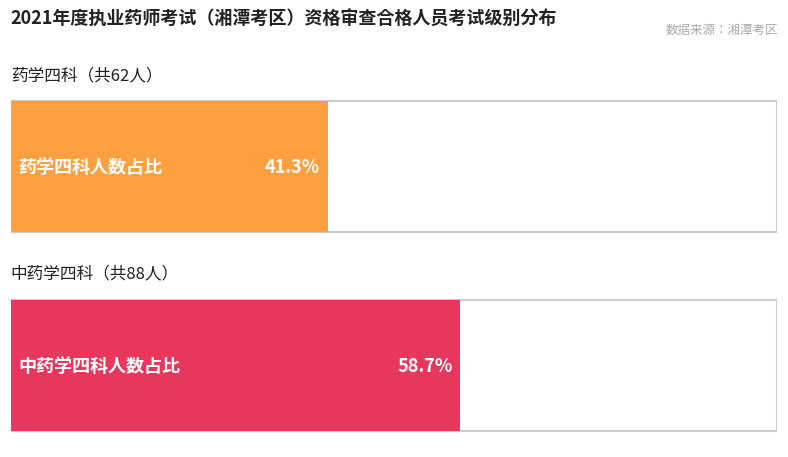

Rank the categories by value from highest to lowest.

中药学四科, 药学四科